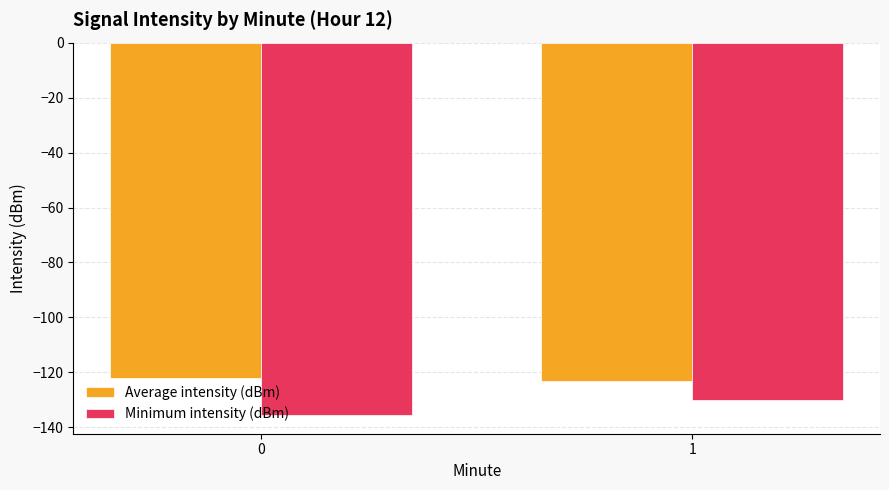

True or false: Average intensity (dBm) has a value of -181.2 at 0.

False